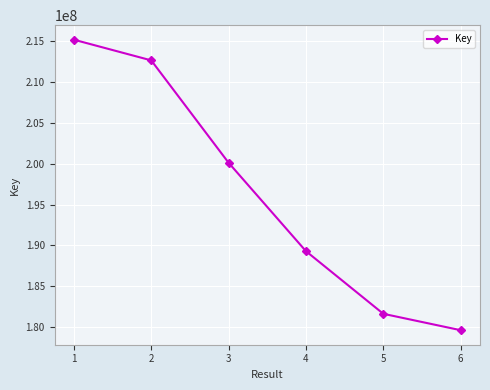

Count the number of data series in this chart.

1